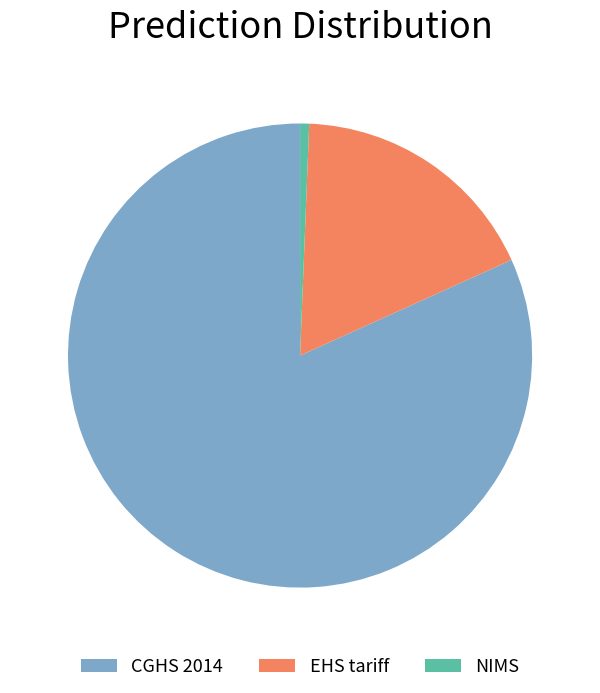

The CGHS 2014 slice represents 82% of the pie. True or false?

True